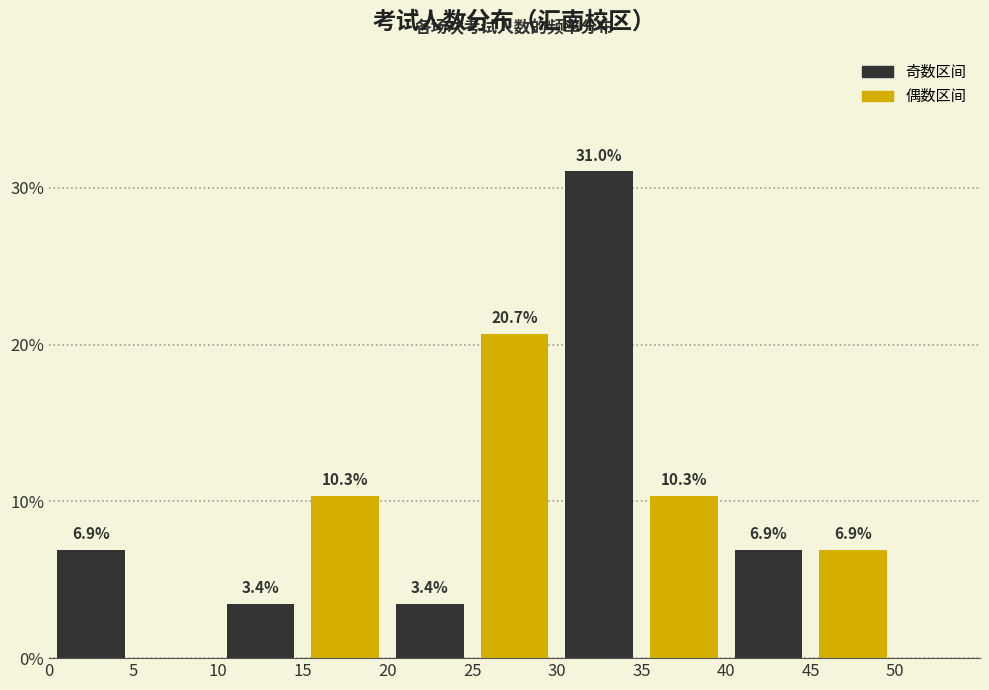

Over which range of the x-axis is the bar tallest?

30 to 35